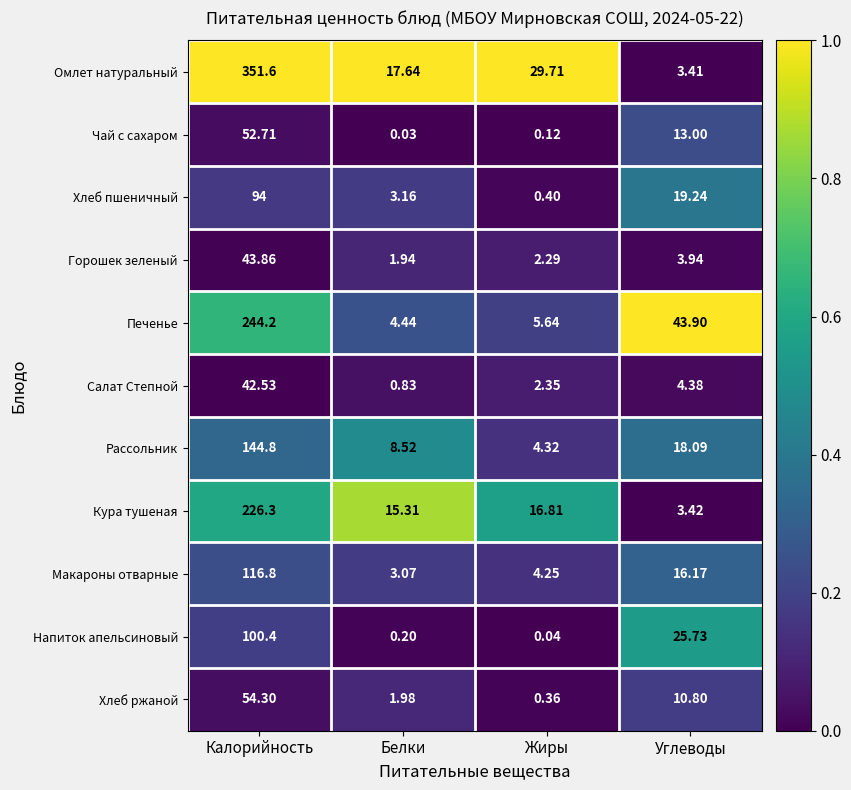

At which category is the sum across all series the highest?

Калорийность